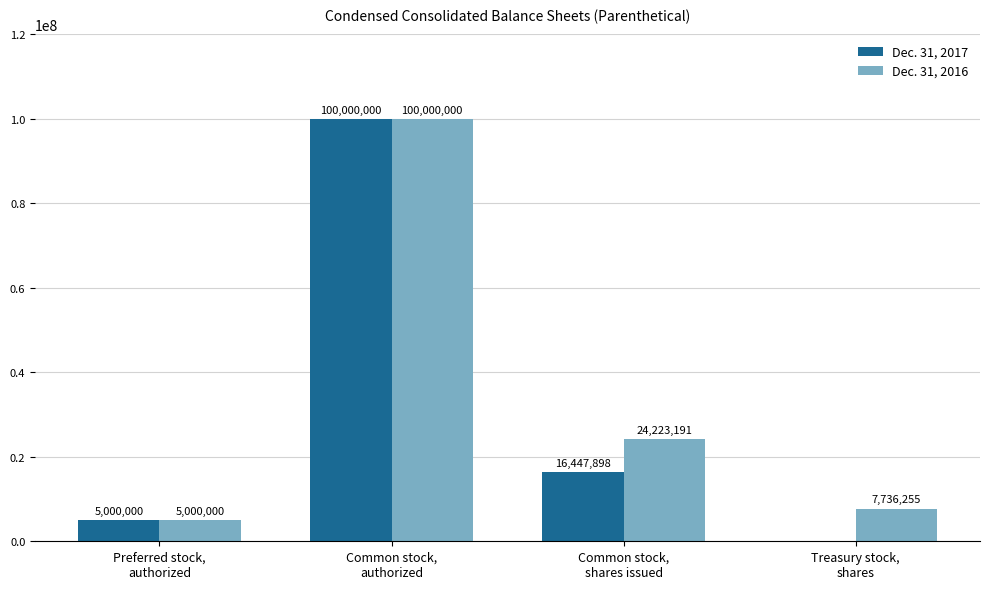

At which label does Dec. 31, 2016 reach its peak?

Common stock,
authorized